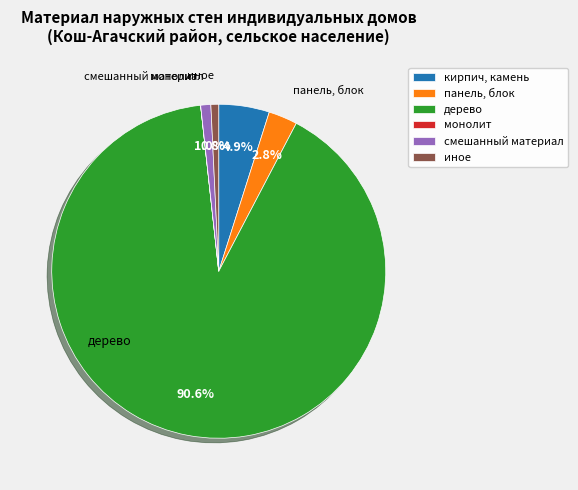

Do смешанный материал and панель, блок together represent more than half of the pie?

No